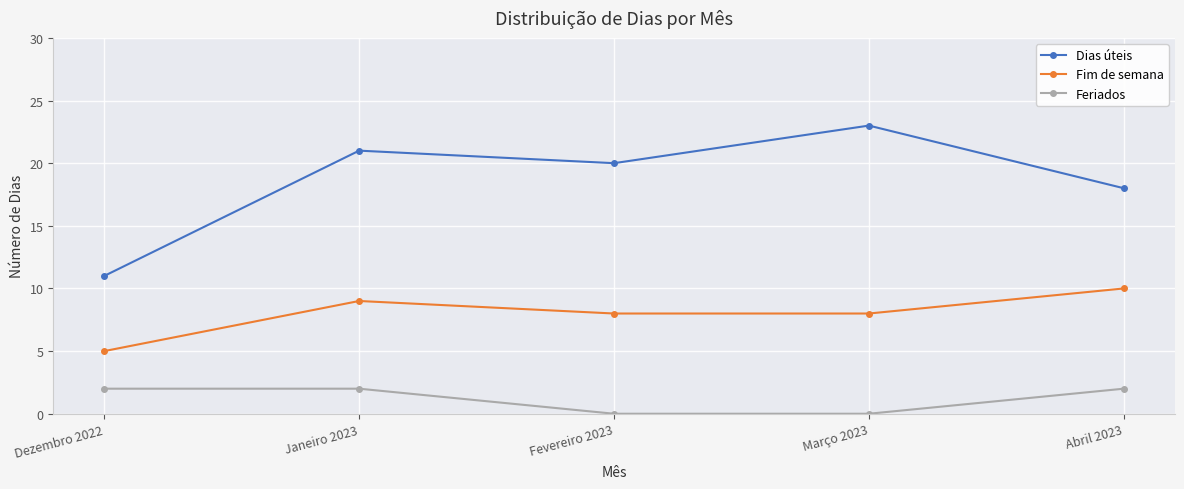

Which series has the largest range (max minus min)?

Dias úteis